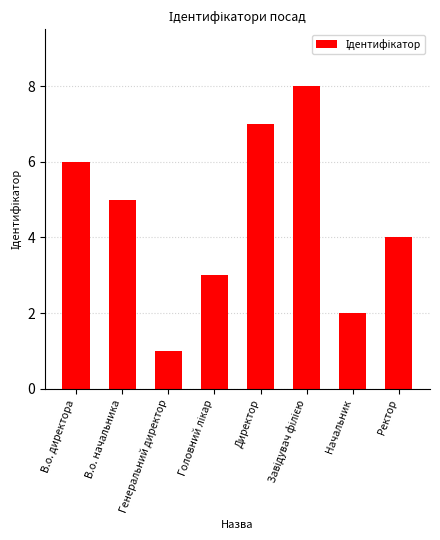

What is the label of the 2nd bar from the right?

Начальник